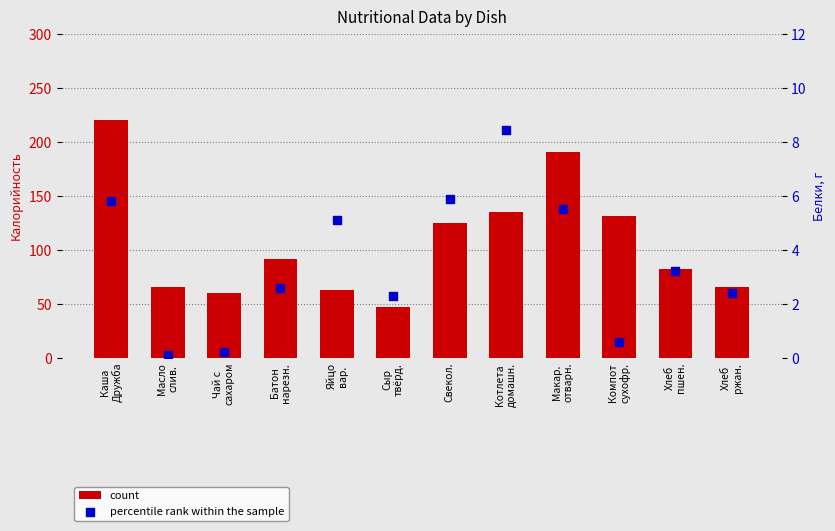

At which category is the sum across all series the highest?

Каша
Дружба